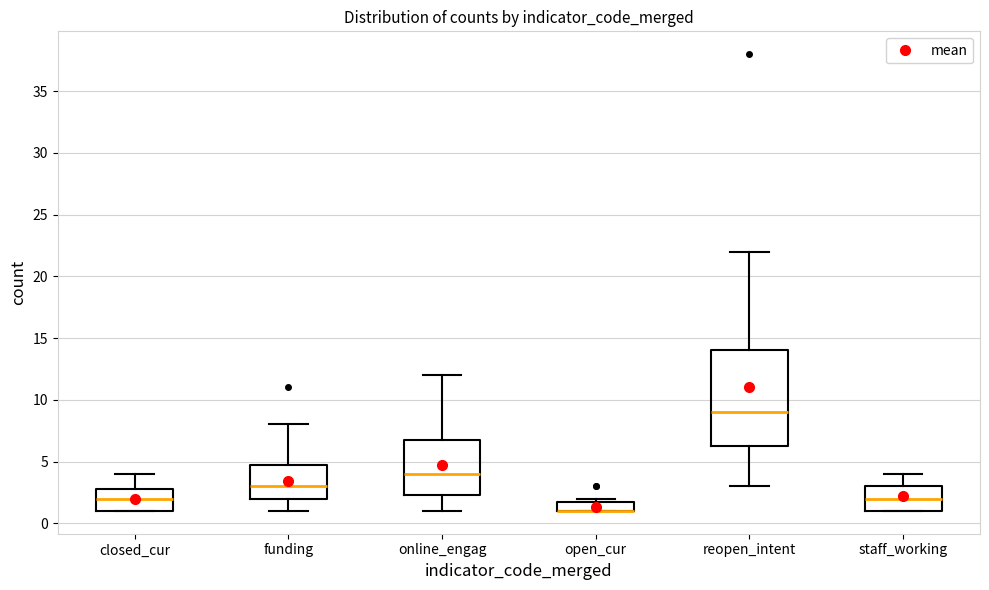

Where is the upper edge of the box for closed_cur on the y-axis? The values are not printed on the chart, so give them approximately, as read against the axis.

3.0